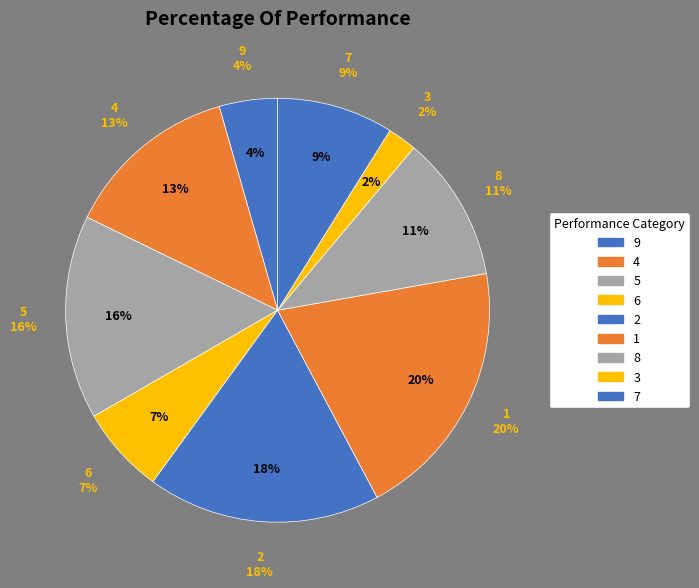

What is the largest slice in the pie chart?

col_1=1